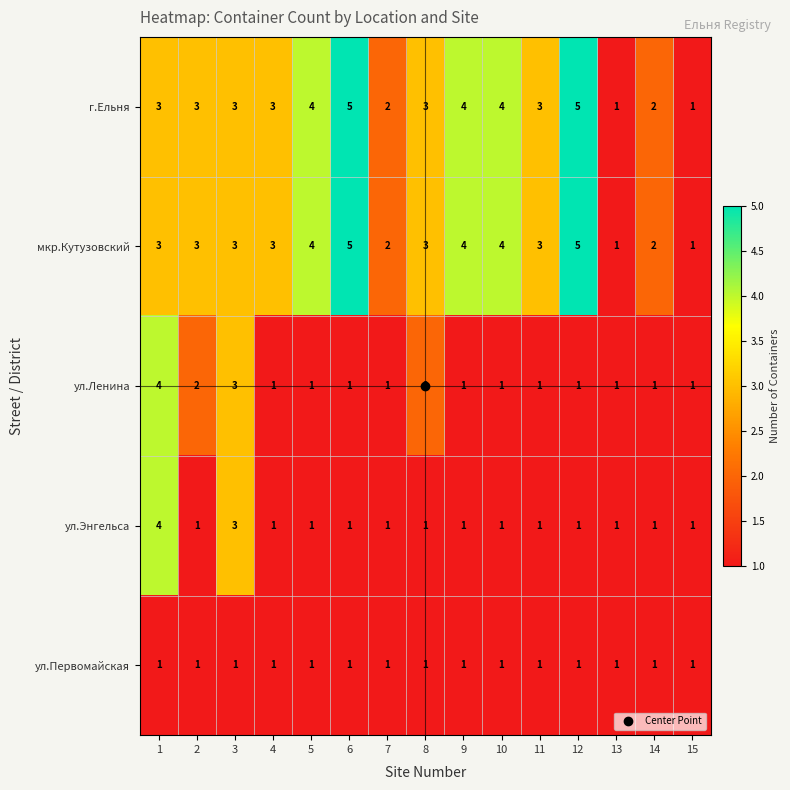

What is the maximum value shown in the chart?

5